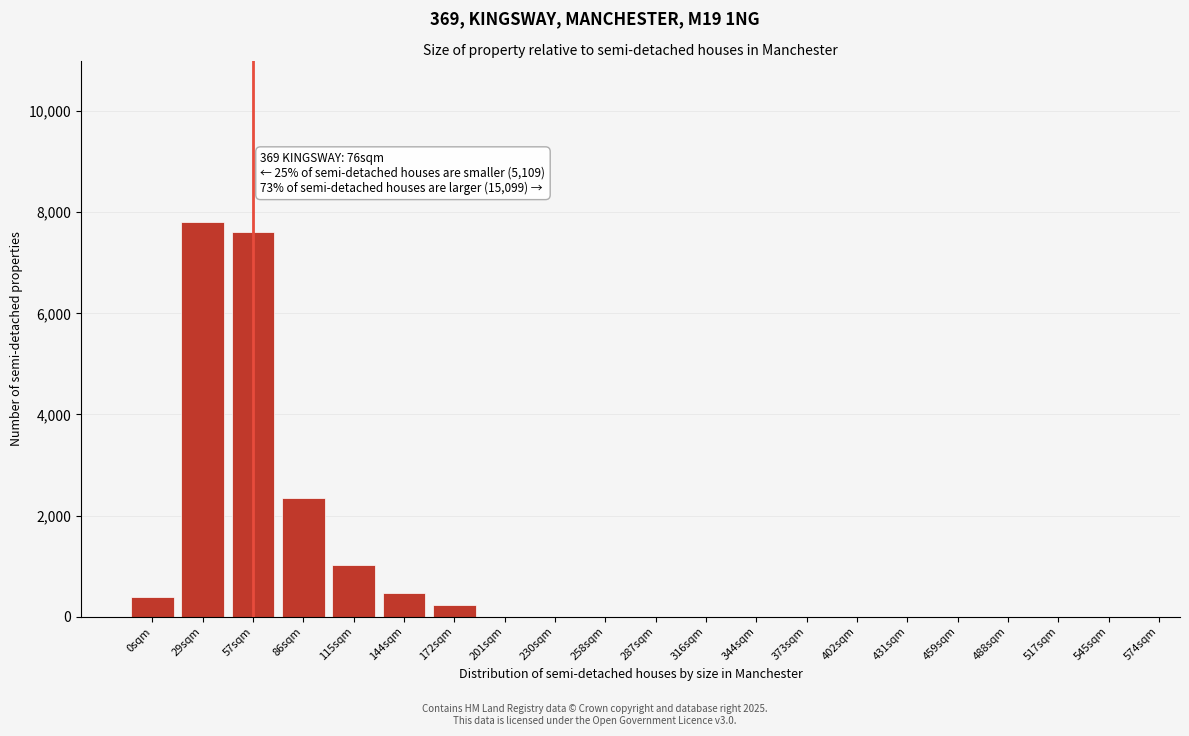

Reading left to right, list all the values displayed in this chart.

0sqm=390	29sqm=7800	57sqm=7600	86sqm=2350	115sqm=1020	144sqm=470	172sqm=240	201sqm=0	230sqm=0	258sqm=0	287sqm=0	316sqm=0	344sqm=0	373sqm=0	402sqm=0	431sqm=0	459sqm=0	488sqm=0	517sqm=0	545sqm=0